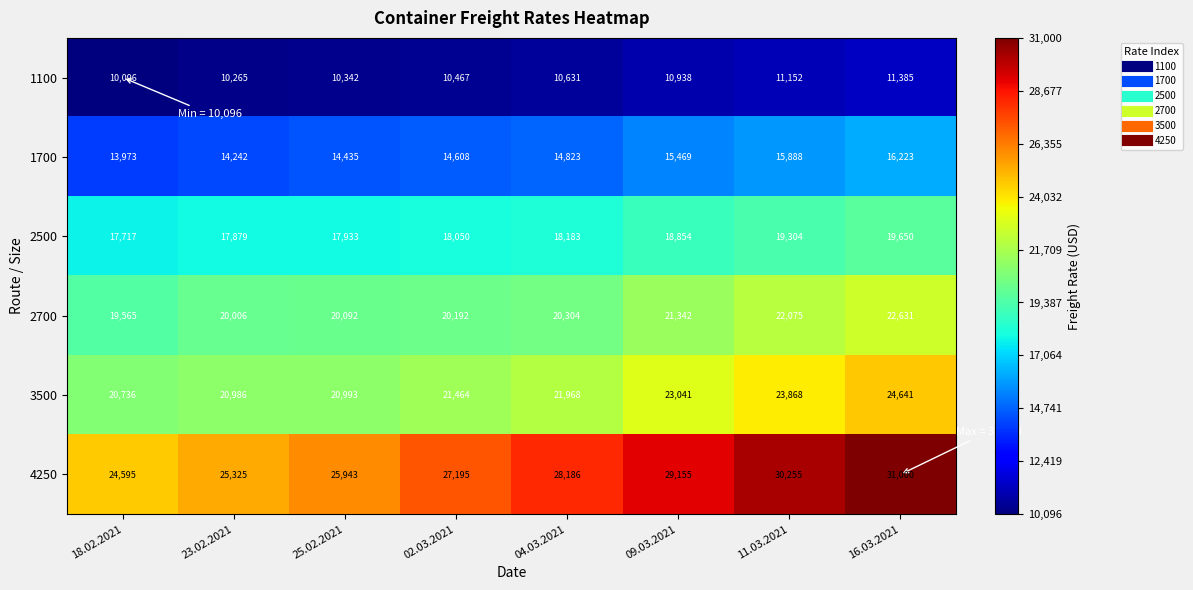

At which category is the sum across all series the highest?

16.03.2021